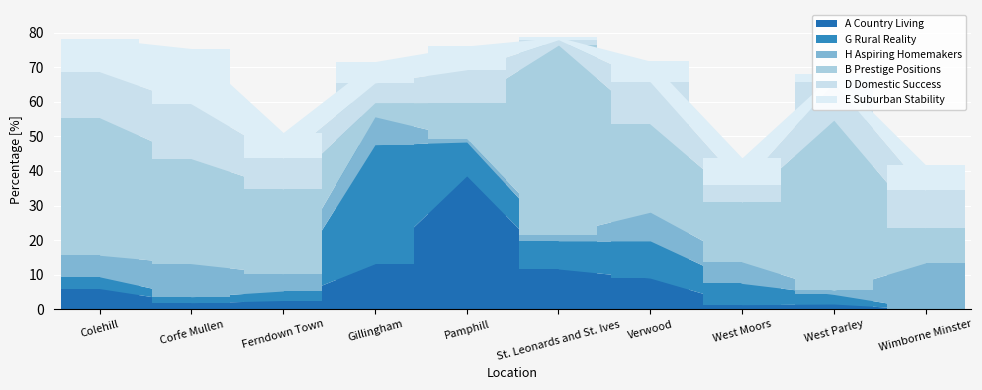

What is the average value of the B Prestige Positions series?

26.6